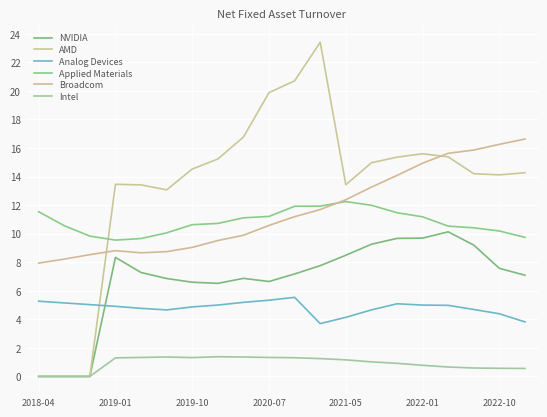

How many lines are shown in the chart?

6